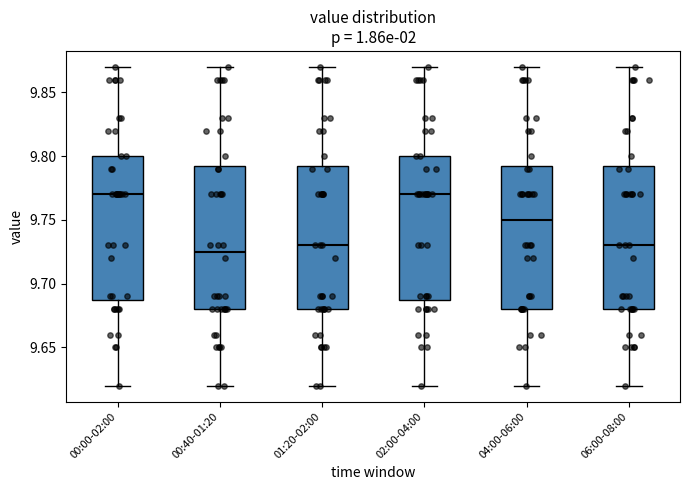

Reading left to right, read every box against the y-axis: the position of its median line, the range the box covers, and the ends of its whiskers. The values are not printed on the chart, so give them approximately, as read against the axis.

00:00-02:00: median 9.770, box 9.690 to 9.800, whiskers 9.620 to 9.870
00:40-01:20: median 9.725, box 9.680 to 9.795, whiskers 9.620 to 9.870
01:20-02:00: median 9.730, box 9.680 to 9.795, whiskers 9.620 to 9.870
02:00-04:00: median 9.770, box 9.690 to 9.800, whiskers 9.620 to 9.870
04:00-06:00: median 9.750, box 9.680 to 9.795, whiskers 9.620 to 9.870
06:00-08:00: median 9.730, box 9.680 to 9.795, whiskers 9.620 to 9.870